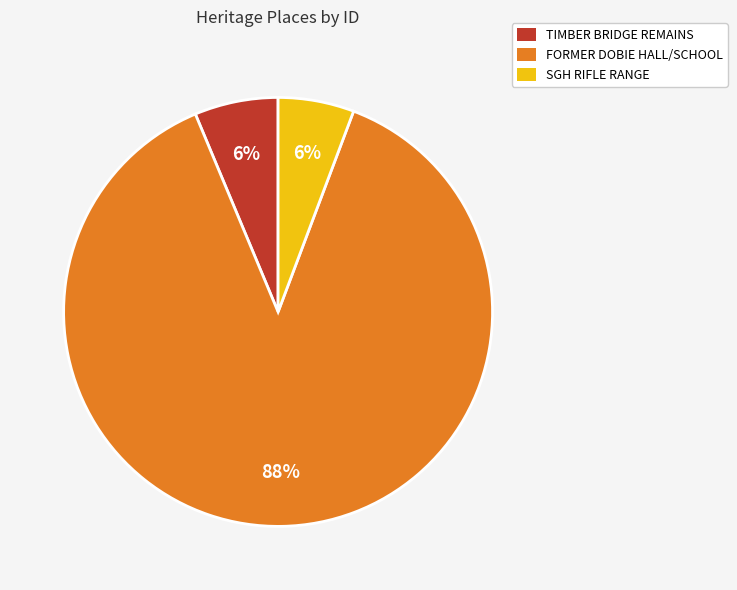

Is it true that SGH RIFLE RANGE is 6% of the pie?

True